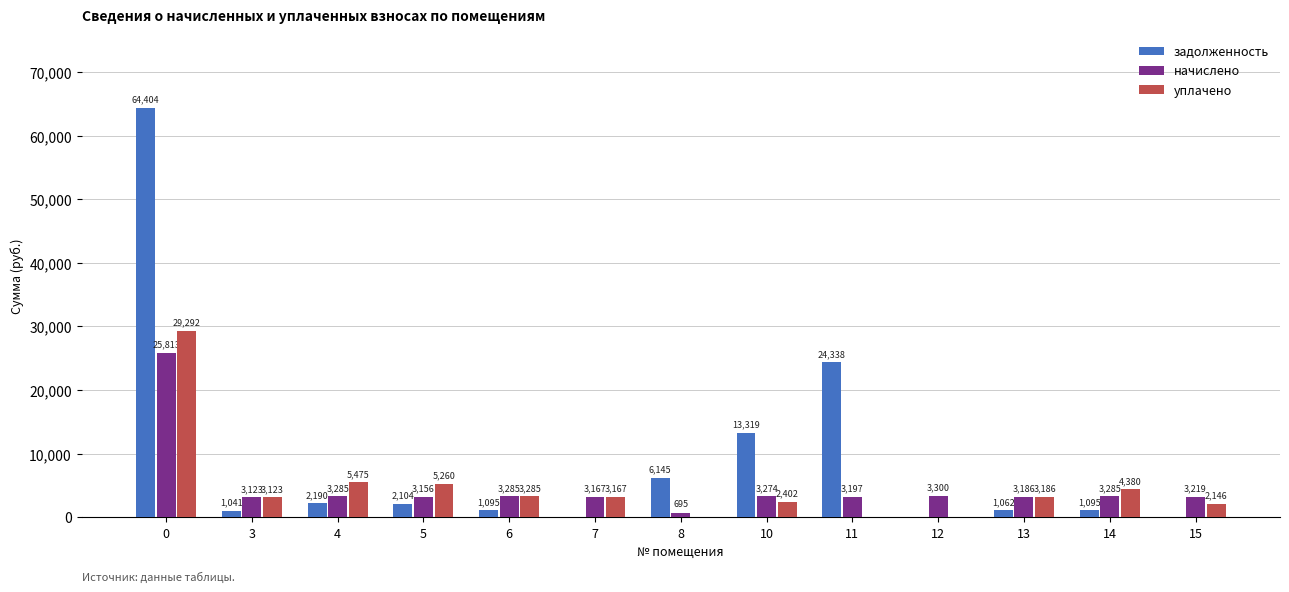

What value does the начислено series have at 7?

3167.1